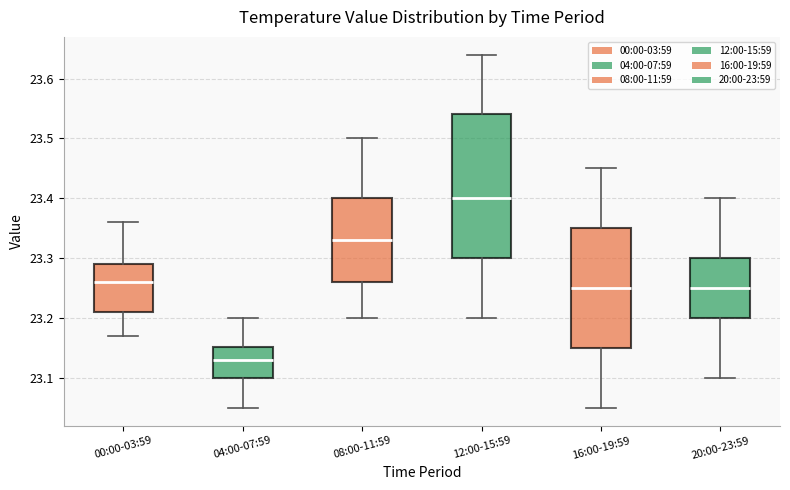

Reading left to right, read every box against the y-axis: the position of its median line, the range the box covers, and the ends of its whiskers. The values are not printed on the chart, so give them approximately, as read against the axis.

00:00-03:59: median 23.26, box 23.21 to 23.29, whiskers 23.17 to 23.36
04:00-07:59: median 23.13, box 23.10 to 23.15, whiskers 23.05 to 23.20
08:00-11:59: median 23.33, box 23.26 to 23.40, whiskers 23.20 to 23.50
12:00-15:59: median 23.40, box 23.30 to 23.54, whiskers 23.20 to 23.64
16:00-19:59: median 23.25, box 23.15 to 23.35, whiskers 23.05 to 23.45
20:00-23:59: median 23.25, box 23.20 to 23.30, whiskers 23.10 to 23.40